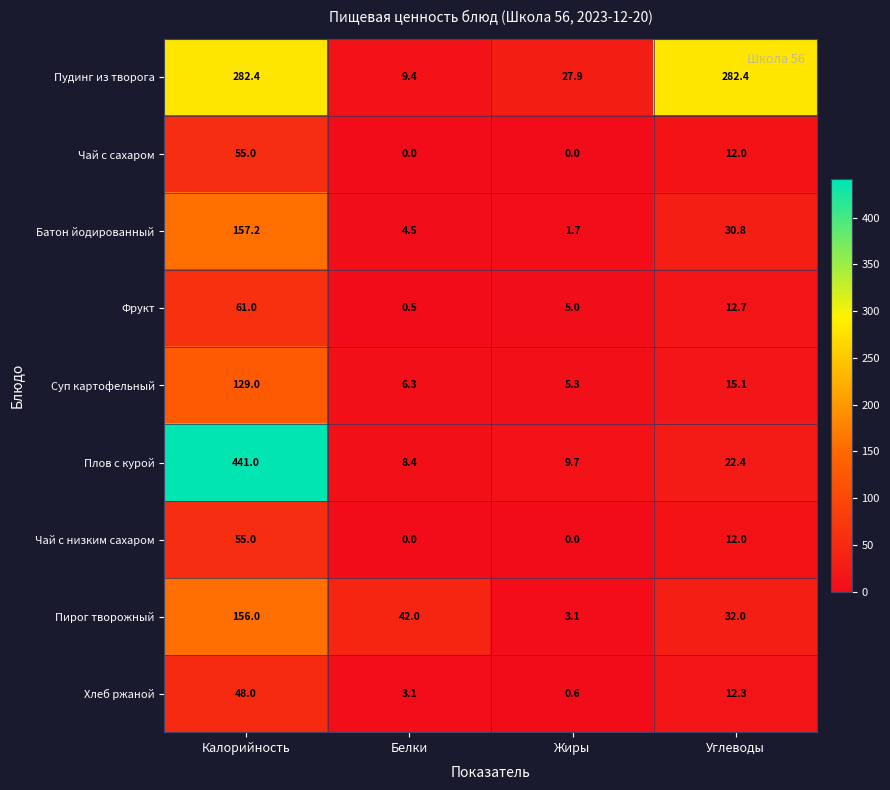

What is the maximum value shown in the chart?

441.0